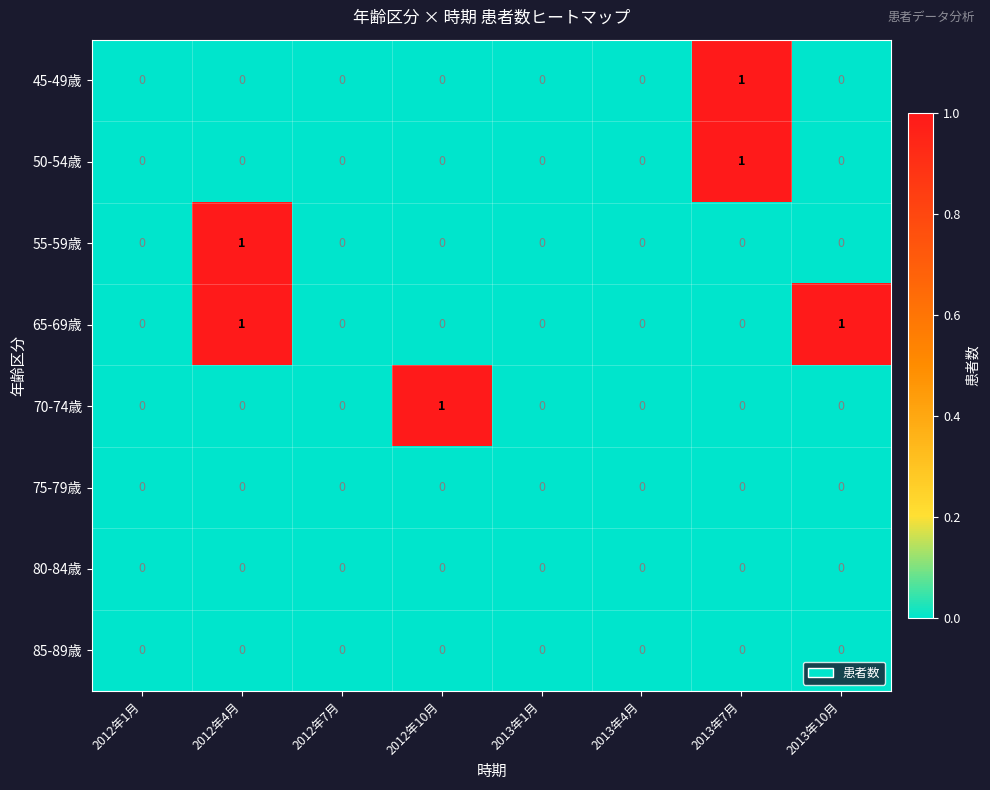

True or false: 50-54歳 has a value of -1 at 2012年4月.

False